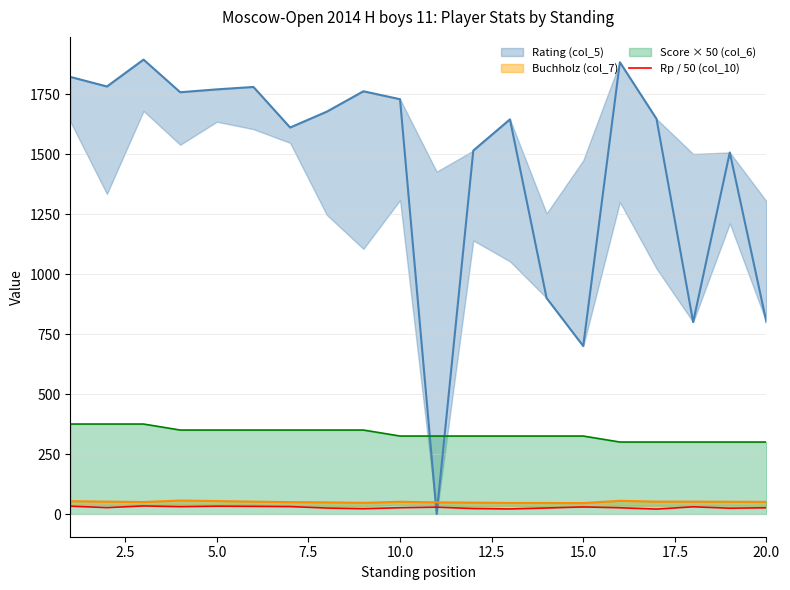

True or false: Rp / 50 (col_10) and Score × 50 (col_6) intersect in this chart.

False